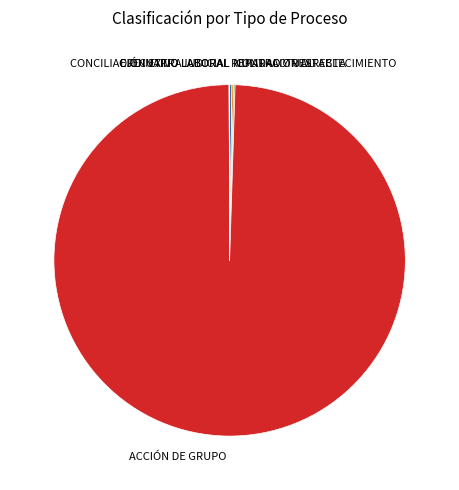

Which category has the biggest portion of the pie?

ACCIÓN DE GRUPO